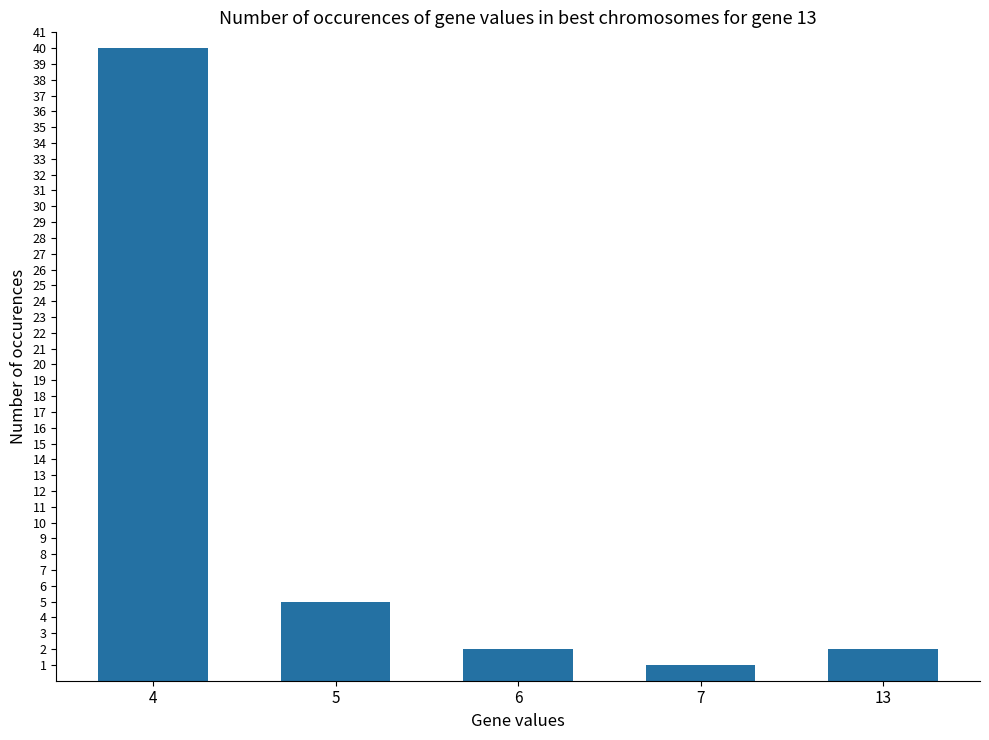

Which label corresponds to the largest value in the chart?

4